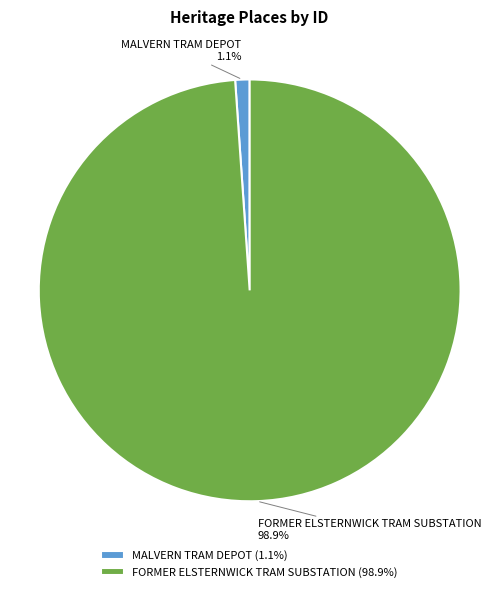

Rank the categories by value from lowest to highest.

MALVERN TRAM DEPOT, FORMER ELSTERNWICK TRAM SUBSTATION